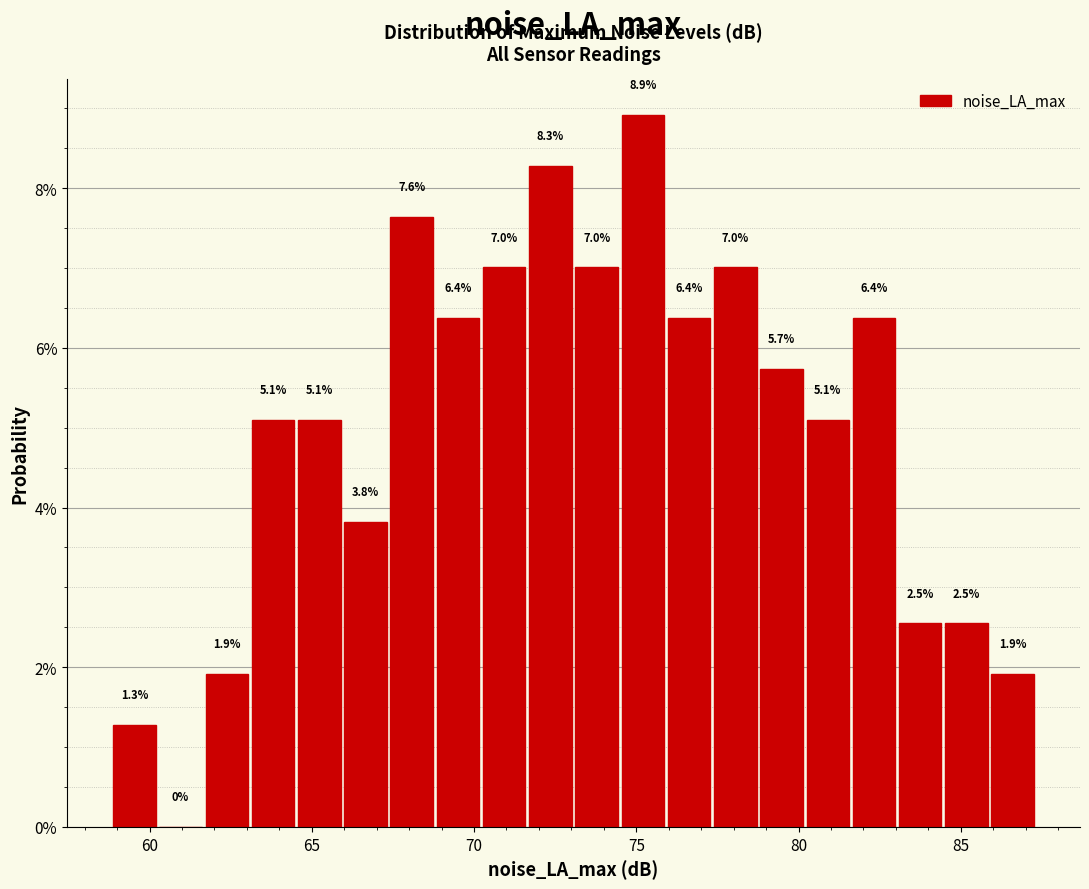

Read against the x-axis, roughly where is the centre of the tallest bar?

75.0